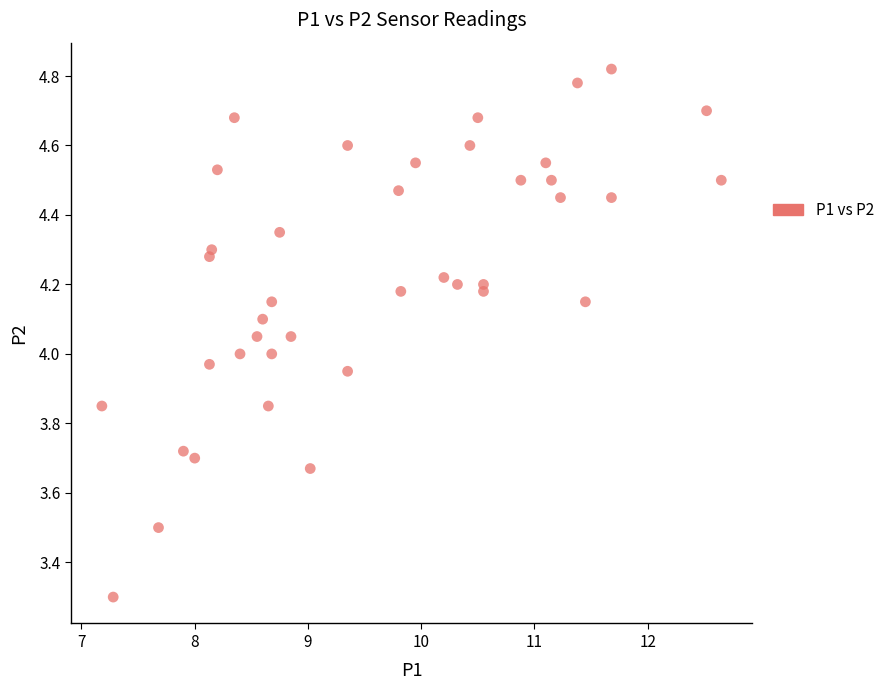

What is the range of X values (max minus min)?

5.5